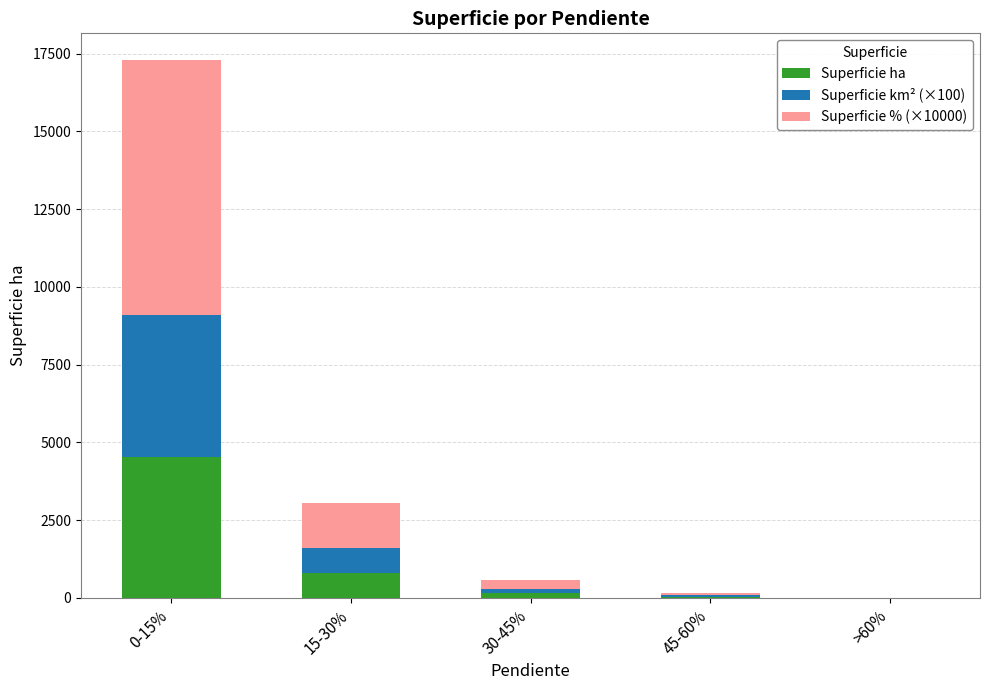

How many data points does each series have?

5